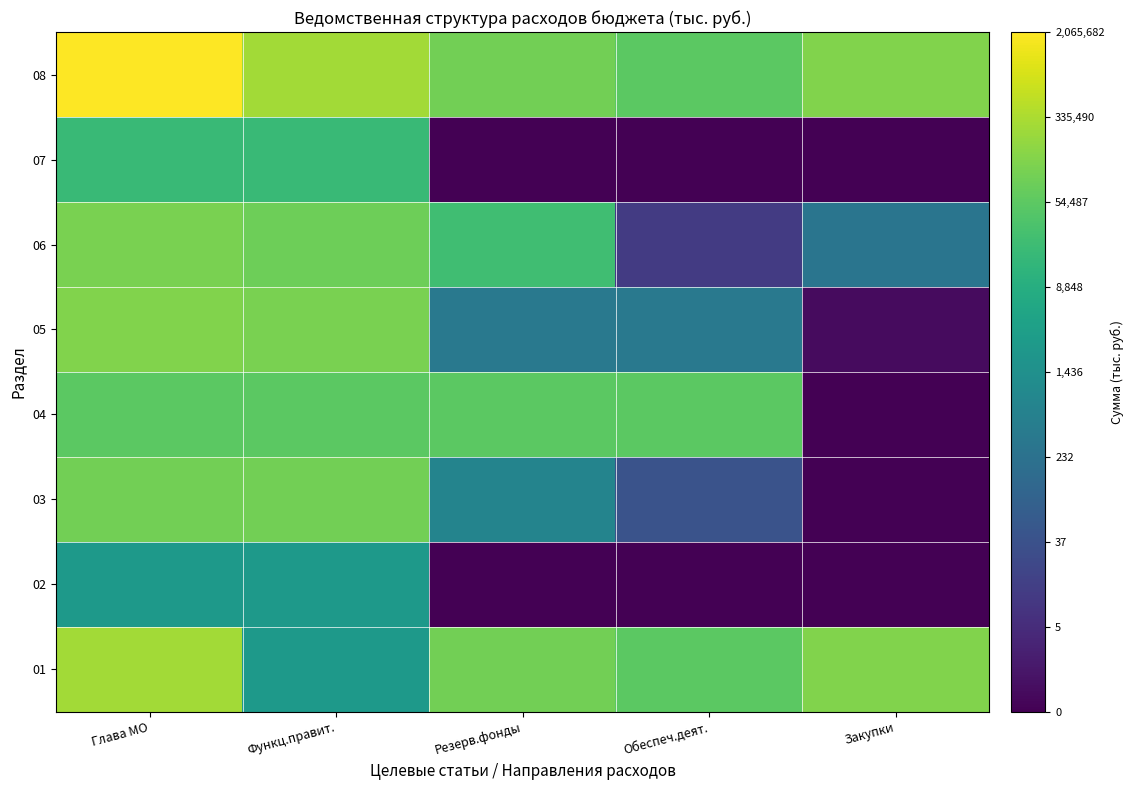

How many series are shown in this chart?

8